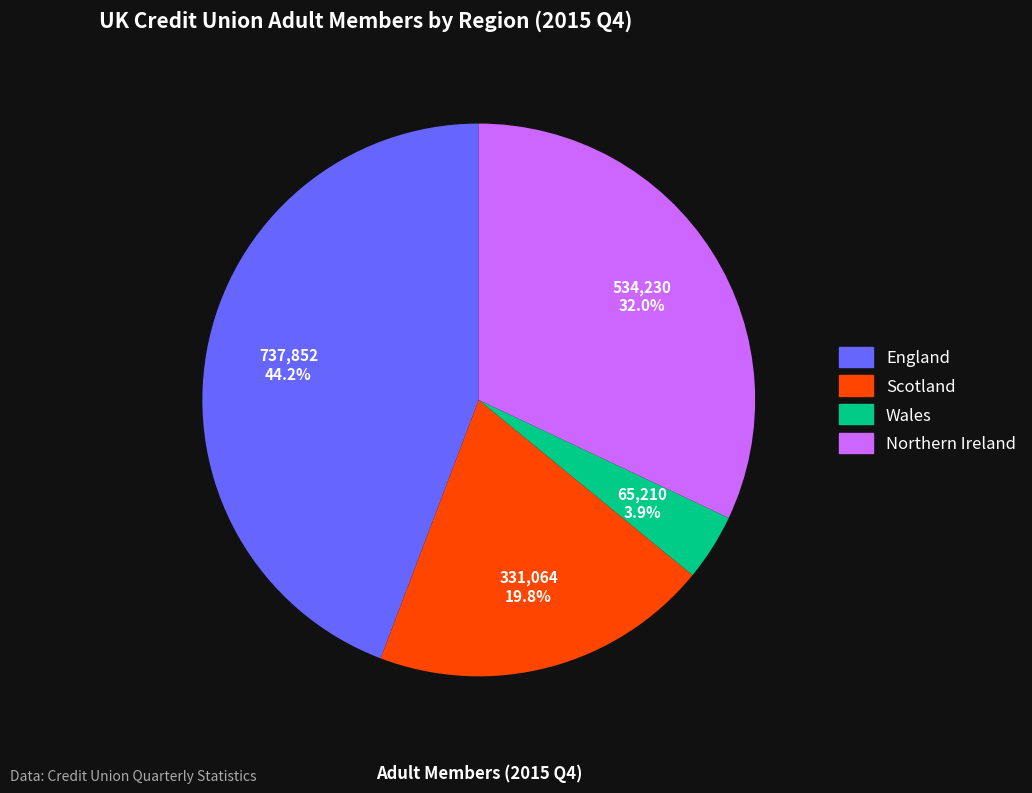

How many slices are in this pie chart?

4